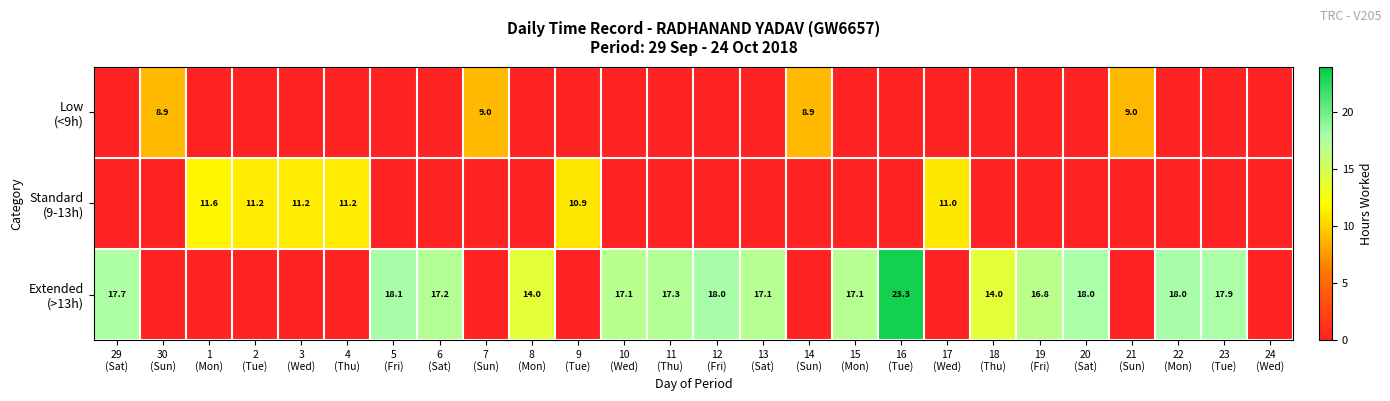

List the labels in order of Extended (>13h) value, largest first.

16 (Tue), 5 (Fri), 12 (Fri), 22 (Mon), 20 (Sat), 23 (Tue), 29 (Sat), 11 (Thu), 6 (Sat), 15 (Mon), 13 (Sat), 10 (Wed), 19 (Fri), 18 (Thu), 8 (Mon), 30 (Sun), 1 (Mon), 2 (Tue), 3 (Wed), 4 (Thu), 7 (Sun), 9 (Tue), 14 (Sun), 17 (Wed), 21 (Sun), 24 (Wed)